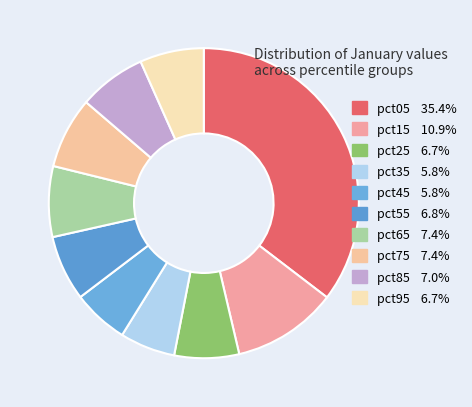

How many slices are in this pie chart?

10